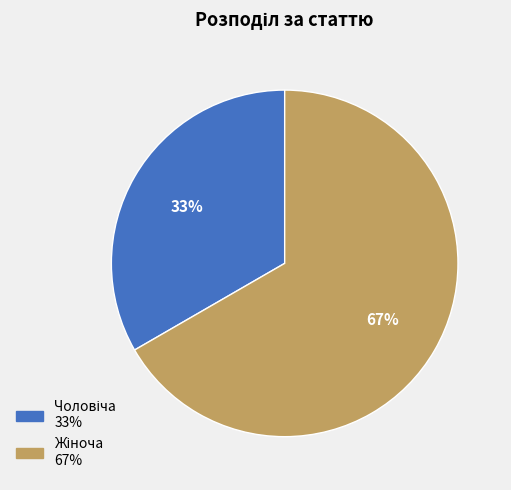

To the nearest percent, what is the average slice percentage?

50%